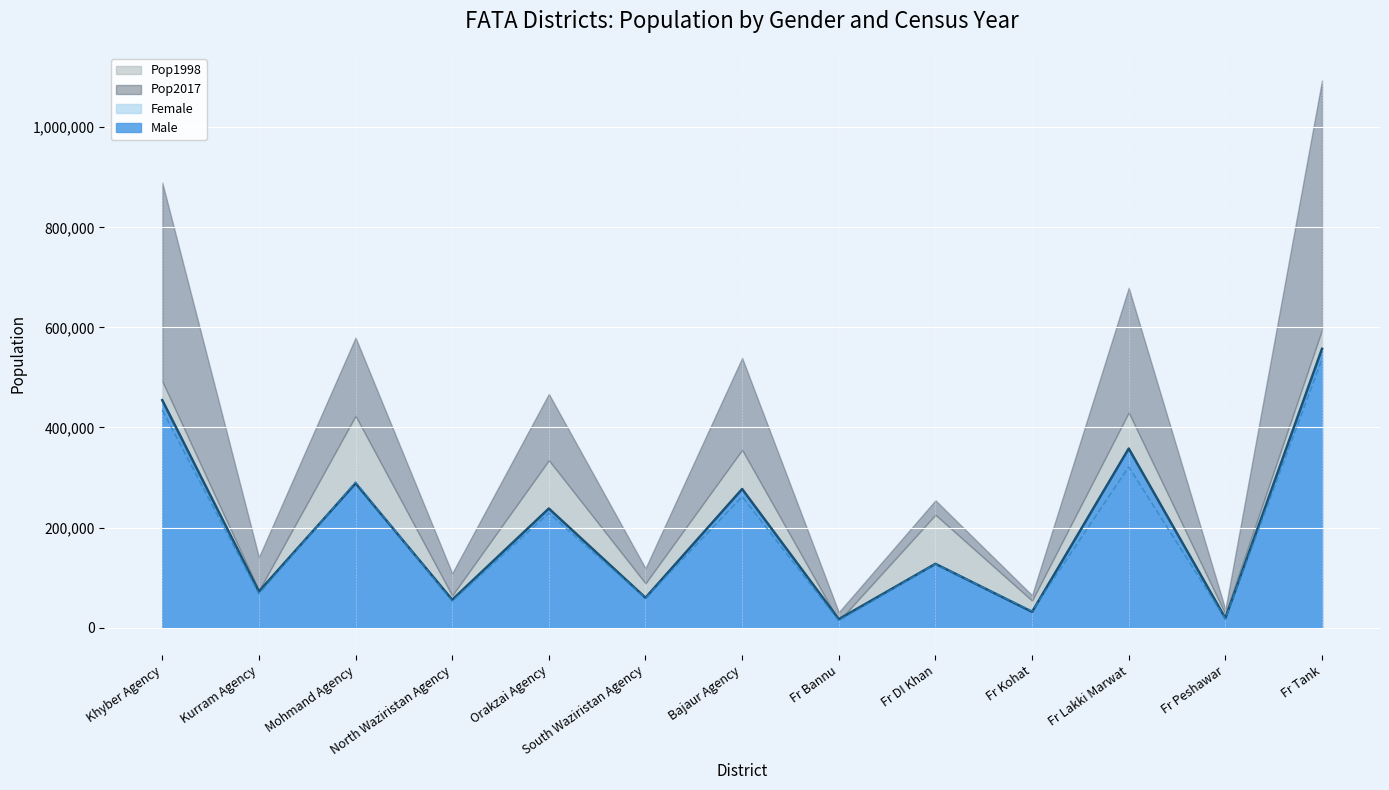

Is the value of Female at Fr Tank greater than the value of Male at Bajaur Agency?

Yes